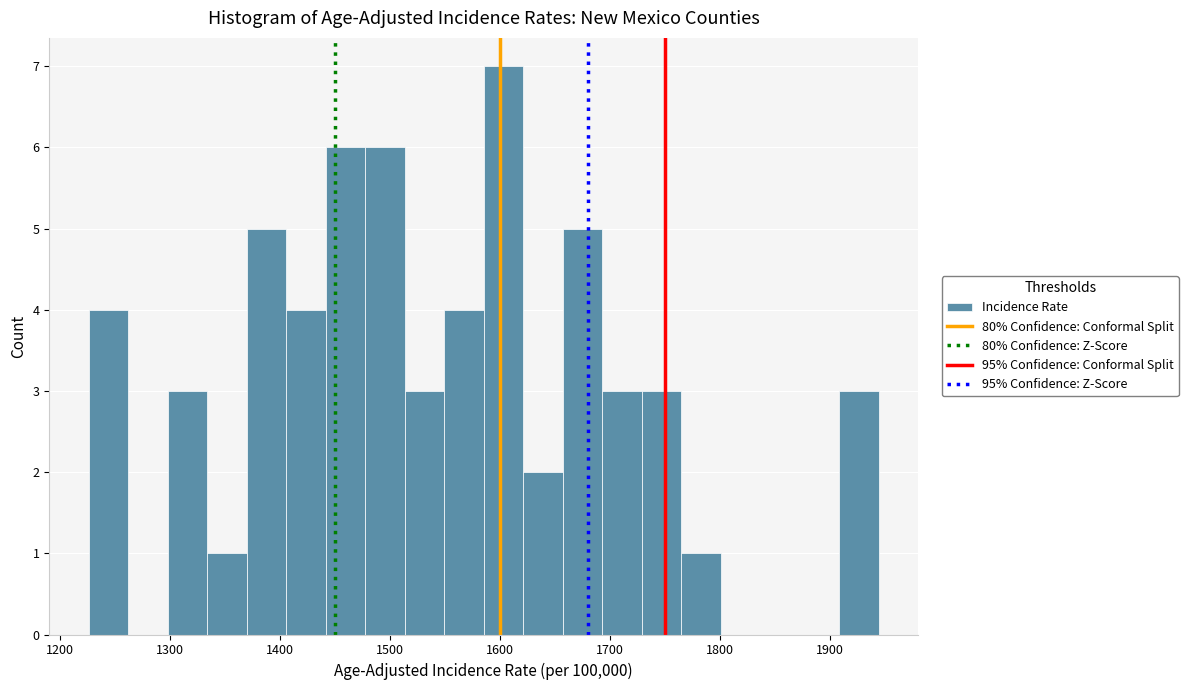

Around what value on the x-axis is the tallest bar? Give the approximate position of its centre, as read against the axis.

1600